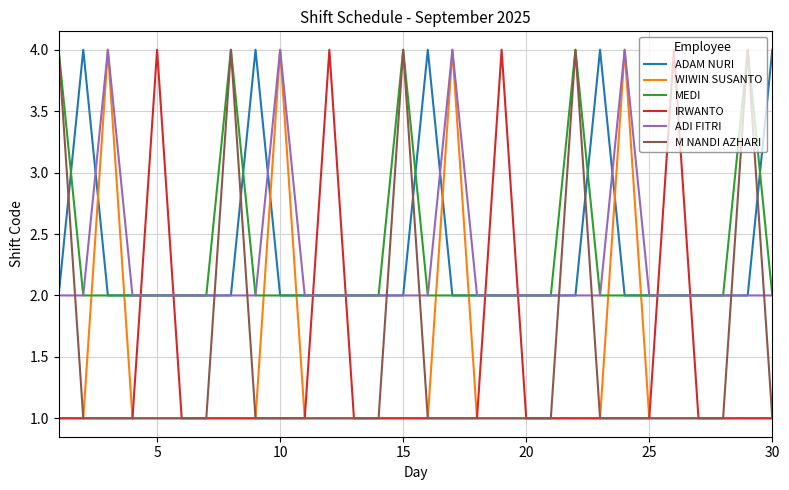

Reading left to right, list all the values displayed in this chart.

ADAM NURI: 2	4	2	2	2	2	2	2	4	2	2	2	2	2	2	4	2	2	2	2	2	2	4	2	2	2	2	2	2	4
WIWIN SUSANTO: 1	1	4	1	1	1	1	1	1	4	1	1	1	1	1	1	4	1	1	1	1	1	1	4	1	1	1	1	1	1
MEDI: 4	2	2	2	2	2	2	4	2	2	2	2	2	2	4	2	2	2	2	2	2	4	2	2	2	2	2	2	4	2
IRWANTO: 1	1	1	1	4	1	1	1	1	1	1	4	1	1	1	1	1	1	4	1	1	1	1	1	1	4	1	1	1	1
ADI FITRI: 2	2	4	2	2	2	2	2	2	4	2	2	2	2	2	2	4	2	2	2	2	2	2	4	2	2	2	2	2	2
M NANDI AZHARI: 4	1	1	1	1	1	1	4	1	1	1	1	1	1	4	1	1	1	1	1	1	4	1	1	1	1	1	1	4	1